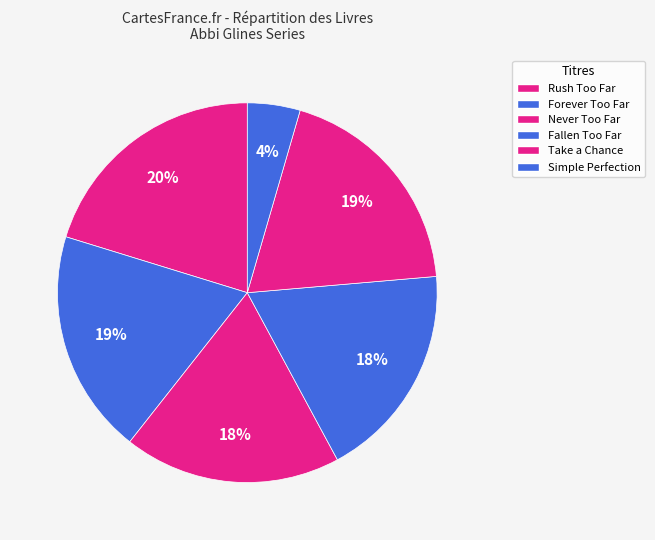

Count the number of slices in the pie.

6